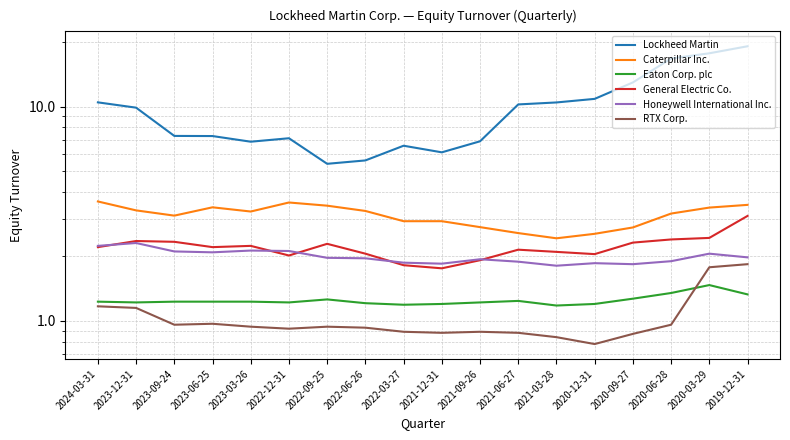

In General Electric Co., how many points are lower than both neighbors (excluding endpoints)?

4